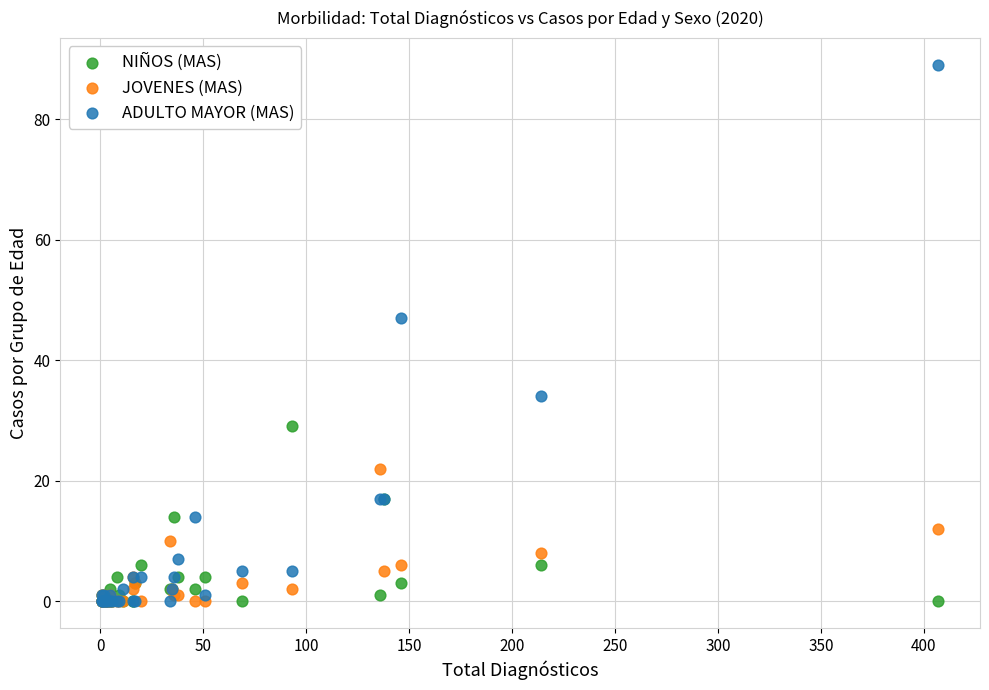

Across all series, what Y value is closest to 44?

47